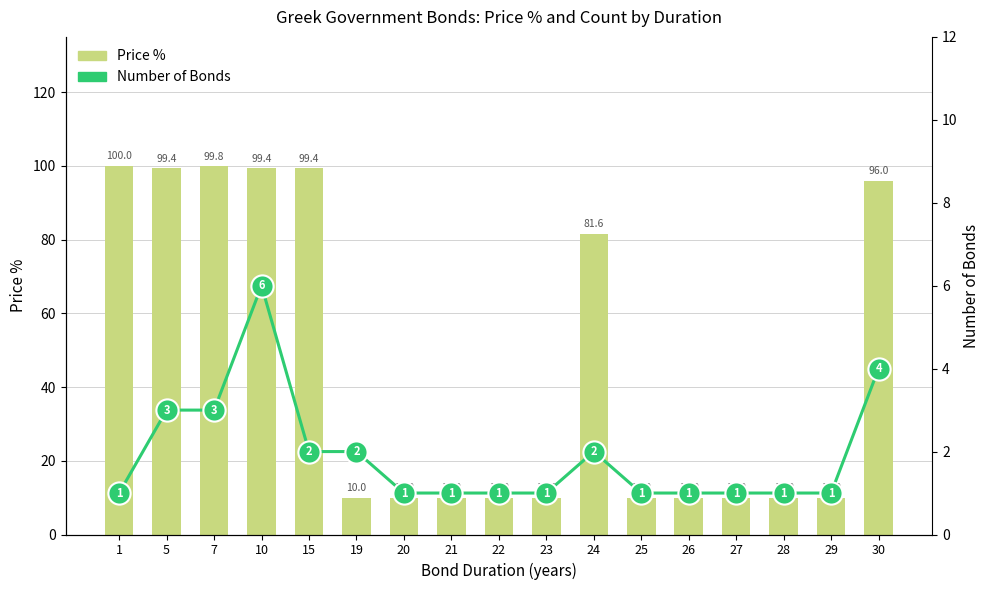

The value of Number of Bonds at 22 is 1.0. True or false?

True